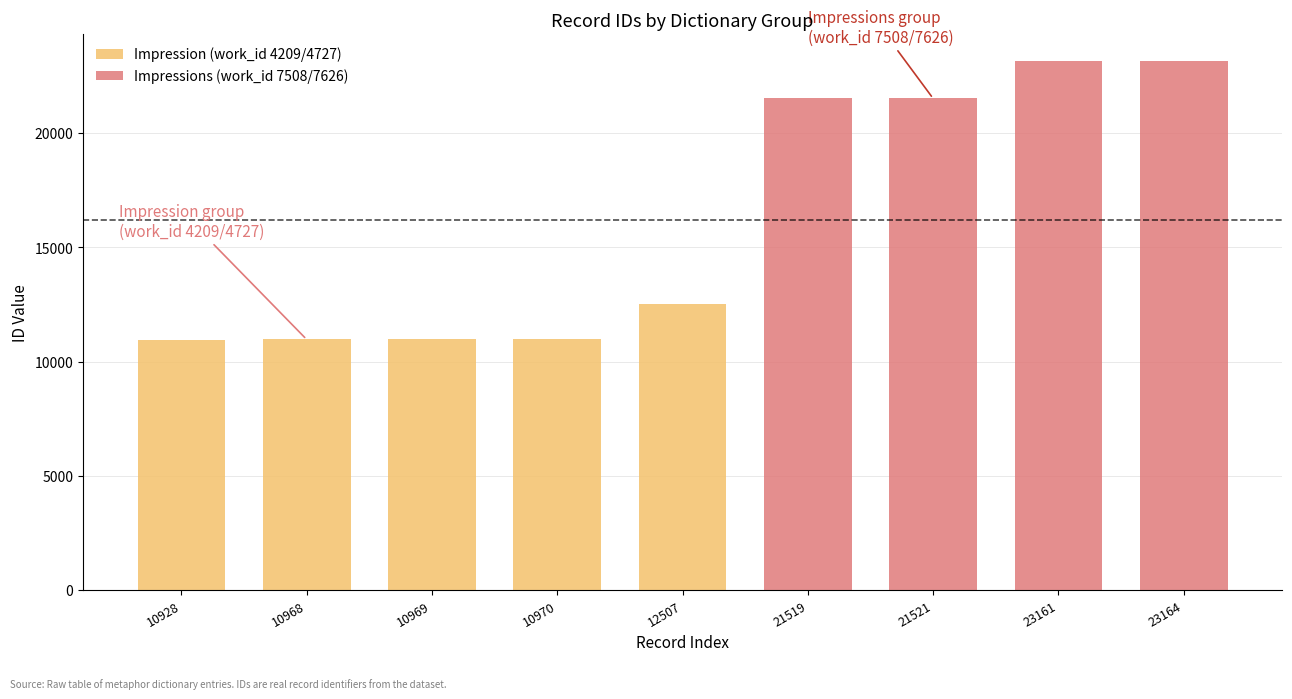

At which label does Impression (work_id 4209/4727) reach its peak?

12507